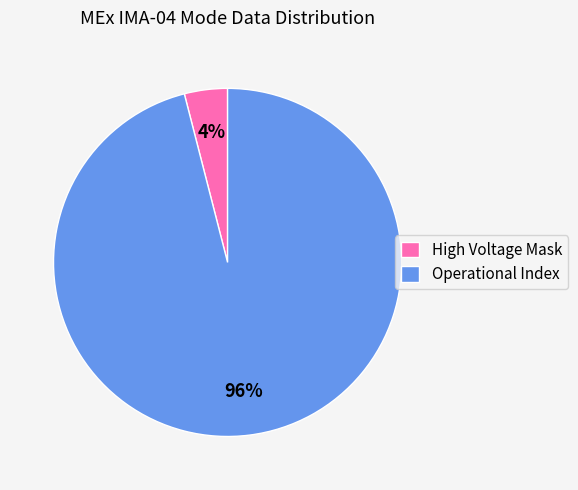

The High Voltage Mask slice represents 4% of the pie. True or false?

True